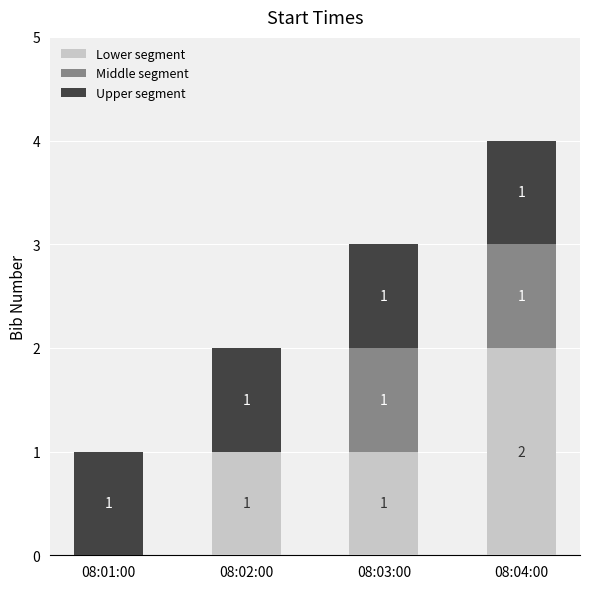

What are all the series names shown in the legend?

Lower segment, Middle segment, Upper segment